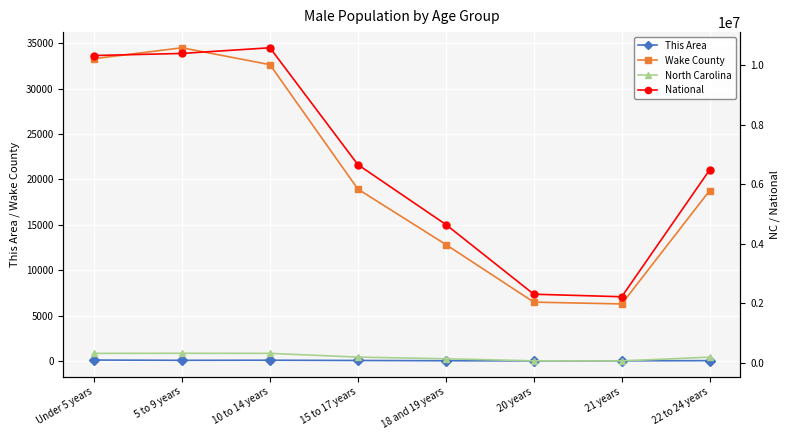

What is the sum of the This Area values at 5 to 9 years and 18 and 19 years?

93